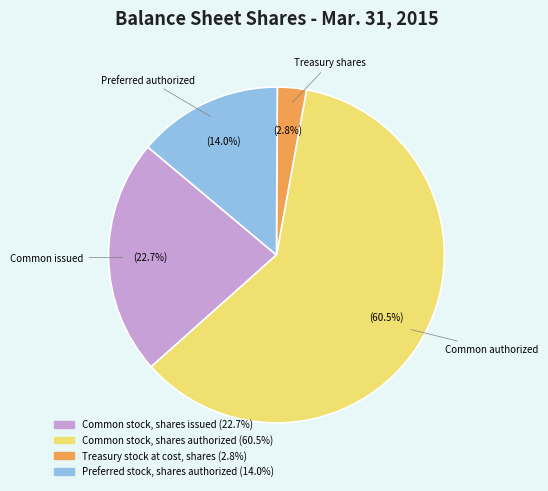

How many segments does this pie chart have?

4